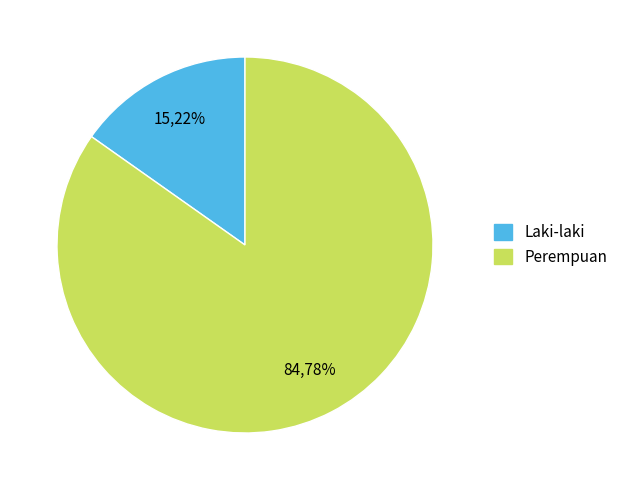

To the nearest percent, what portion does Perempuan represent?

85%